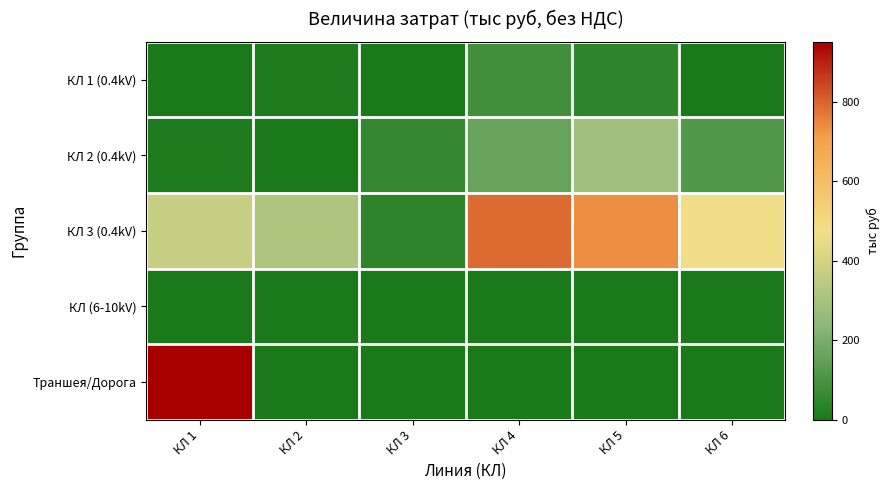

What is the total value across all series at КЛ 6?

577.4